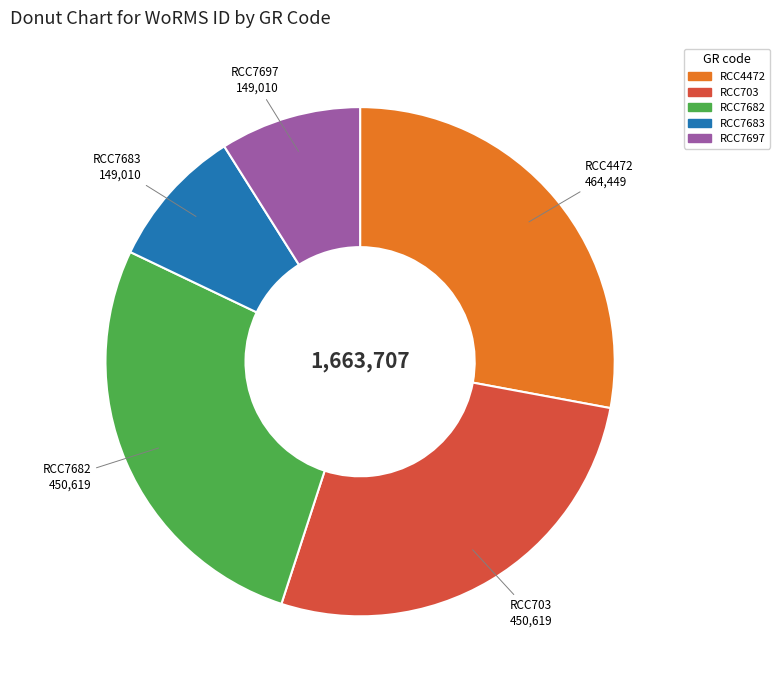

What is the ratio of the value at RCC703 to the value at RCC4472?

1.0